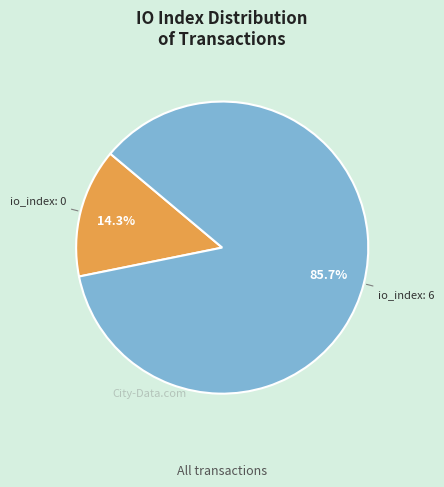

Is there any slice that represents more than half of the pie?

Yes